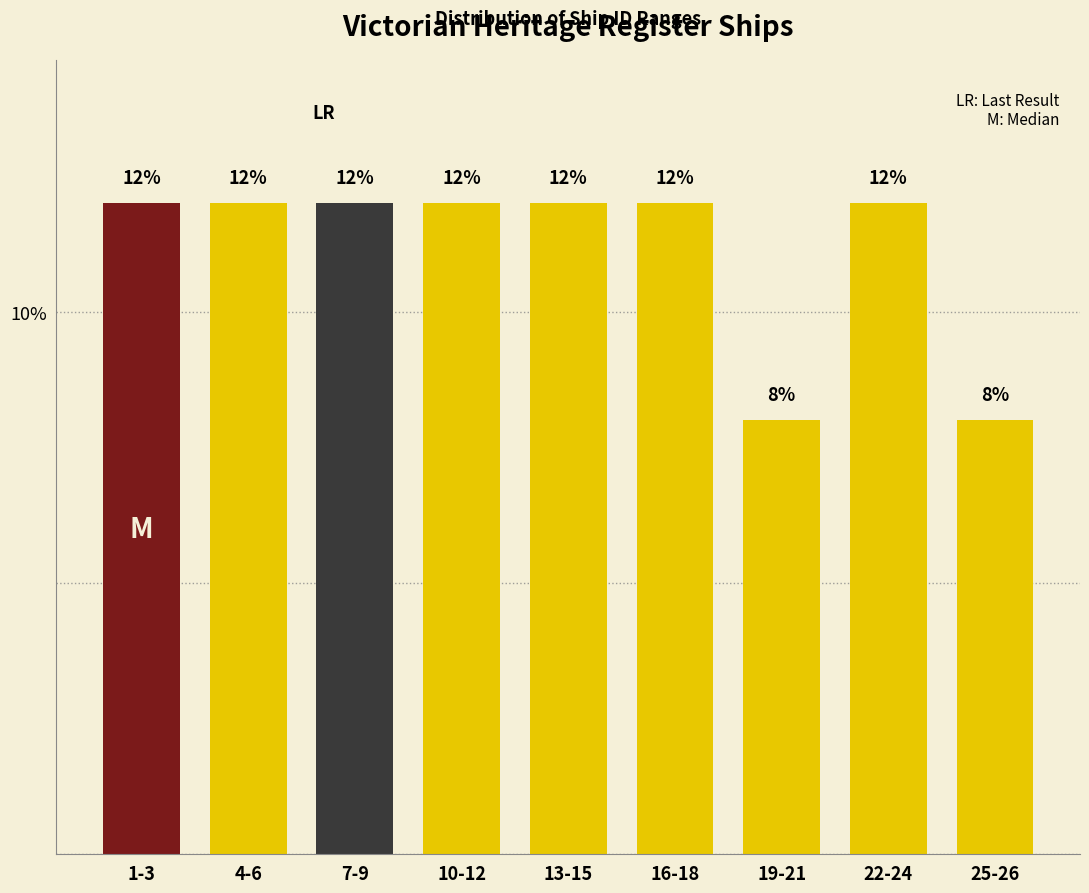

Reading left to right, transcribe all the data shown in this chart.

1-3=12	4-6=12	7-9=12	10-12=12	13-15=12	16-18=12	19-21=8	22-24=12	25-26=8